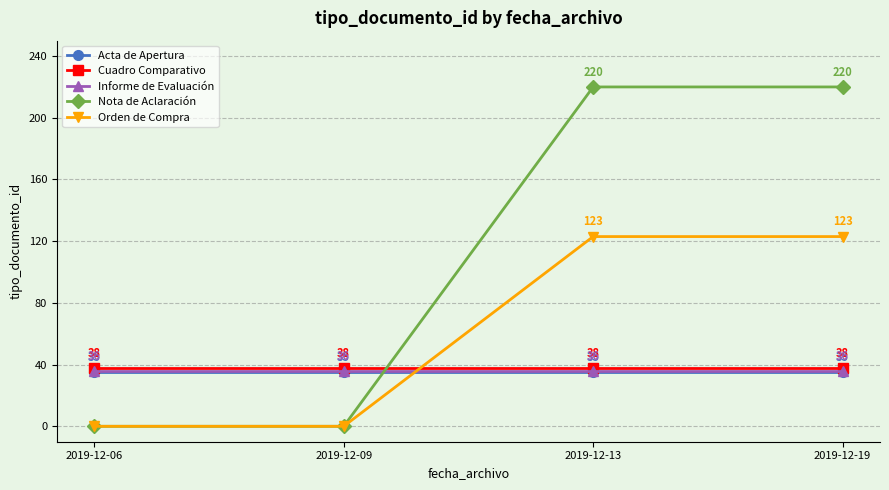

Reading right to left, transcribe all the data shown in this chart.

Acta de Apertura: 35	35	35	35
Cuadro Comparativo: 38	38	38	38
Informe de Evaluación: 36	36	36	36
Nota de Aclaración: 220	220	0	0
Orden de Compra: 123	123	0	0